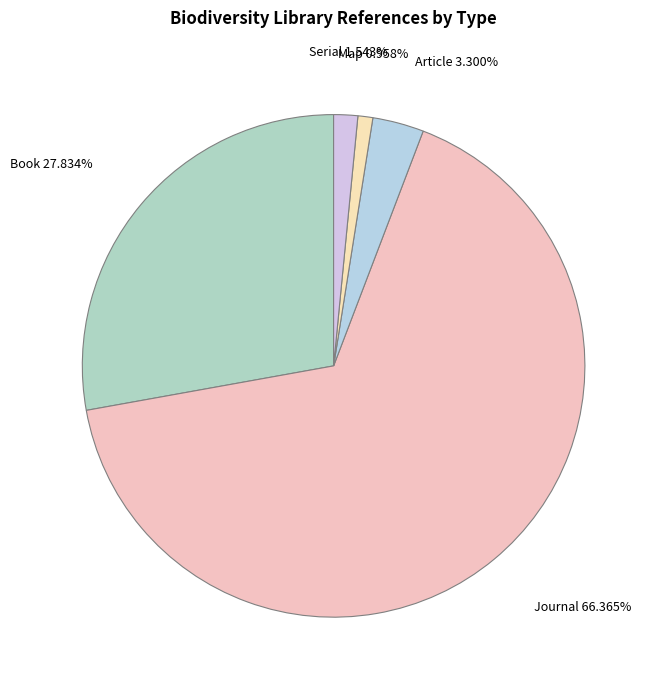

Does any single category account for the majority?

Yes